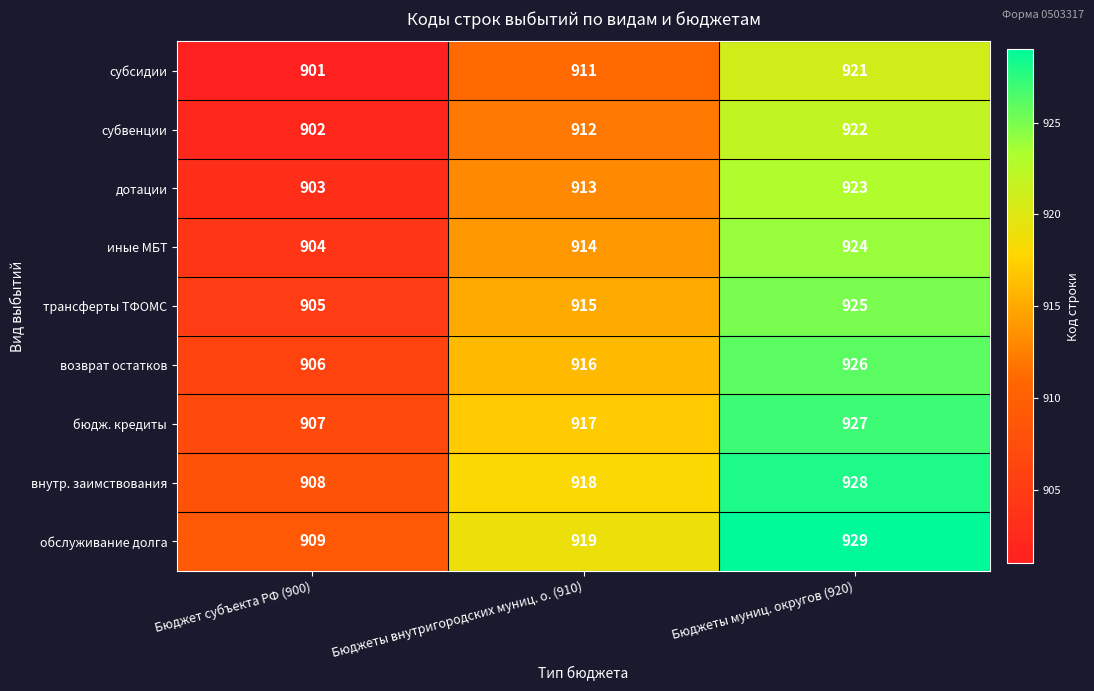

At which category is the sum across all series the highest?

Бюджеты муниц. округов (920)